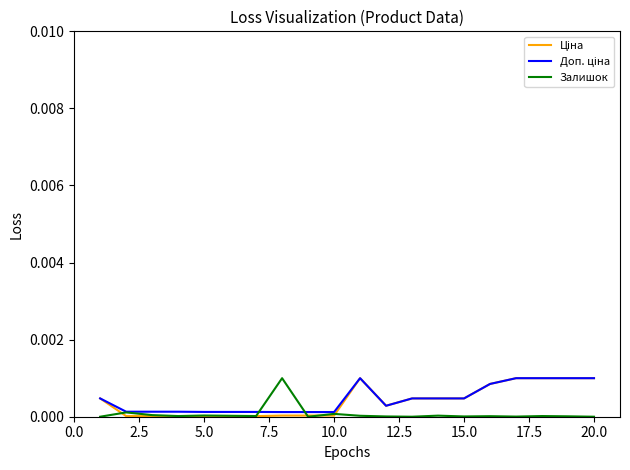

True or false: Доп. ціна and Ціна intersect in this chart.

False